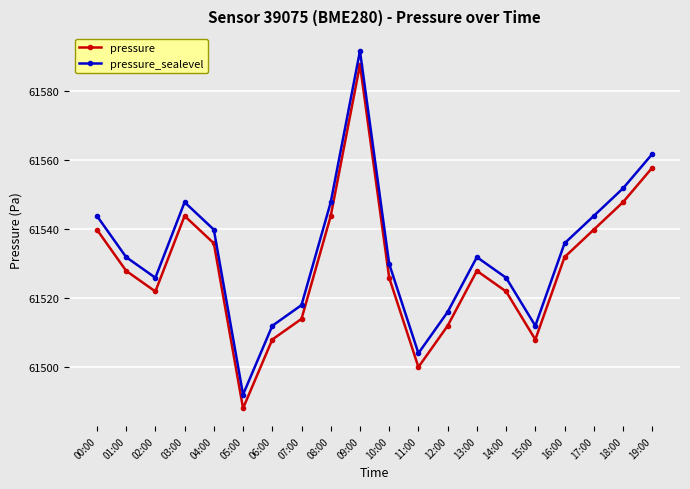

At which label is pressure closest to 61537?

04:00